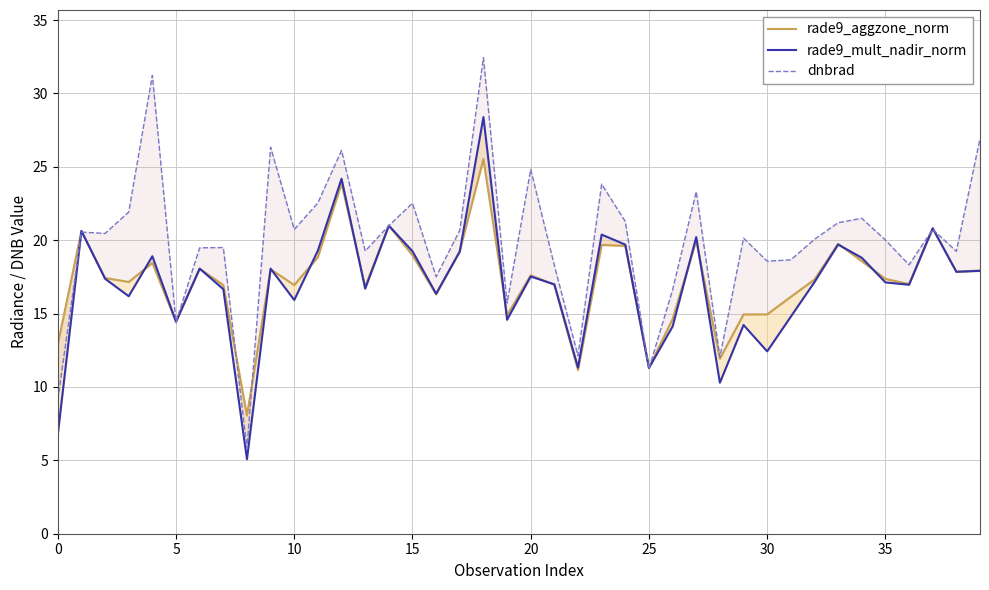

In rade9_aggzone_norm, how many points are higher than both neighbors (excluding endpoints)?

12